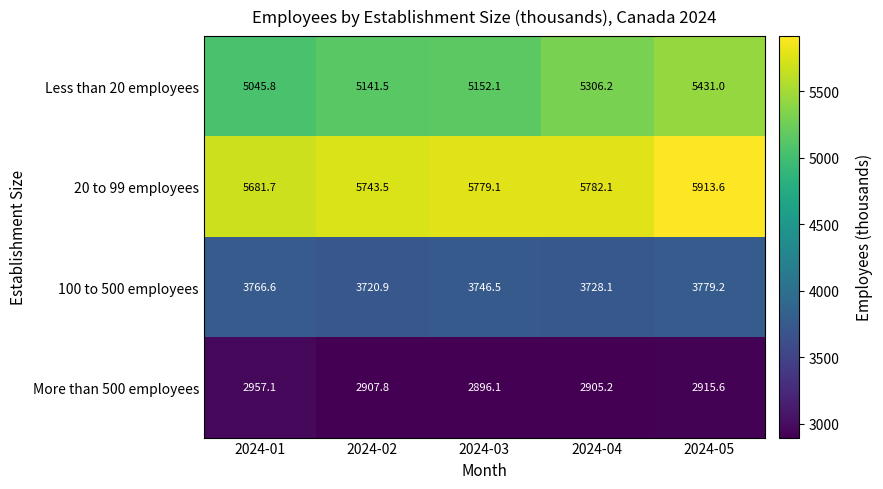

Rank the series by their maximum value, from lowest to highest.

More than 500 employees, 100 to 500 employees, Less than 20 employees, 20 to 99 employees